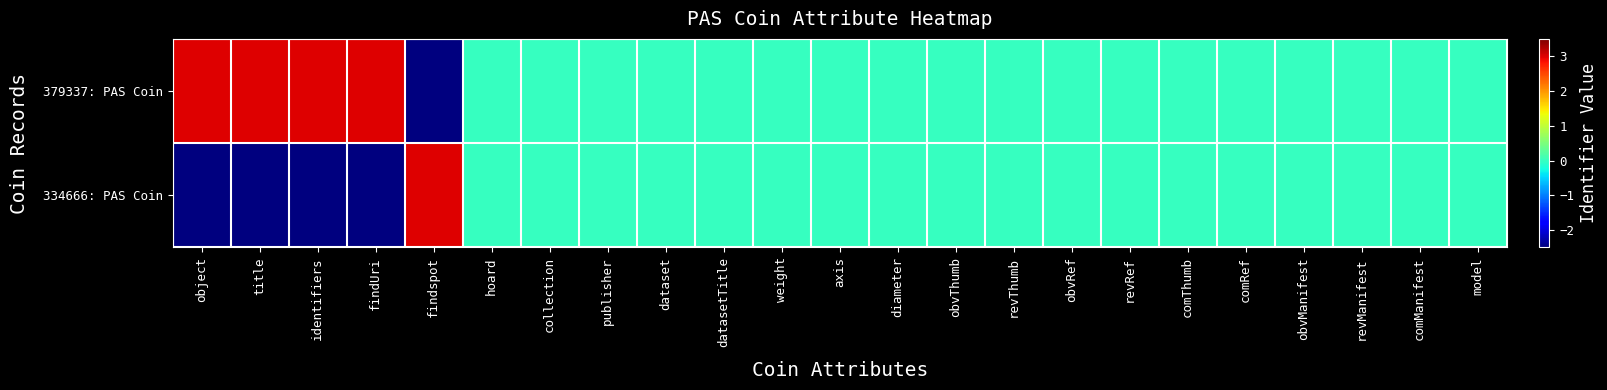

At which category does the chart reach its peak across all series?

object